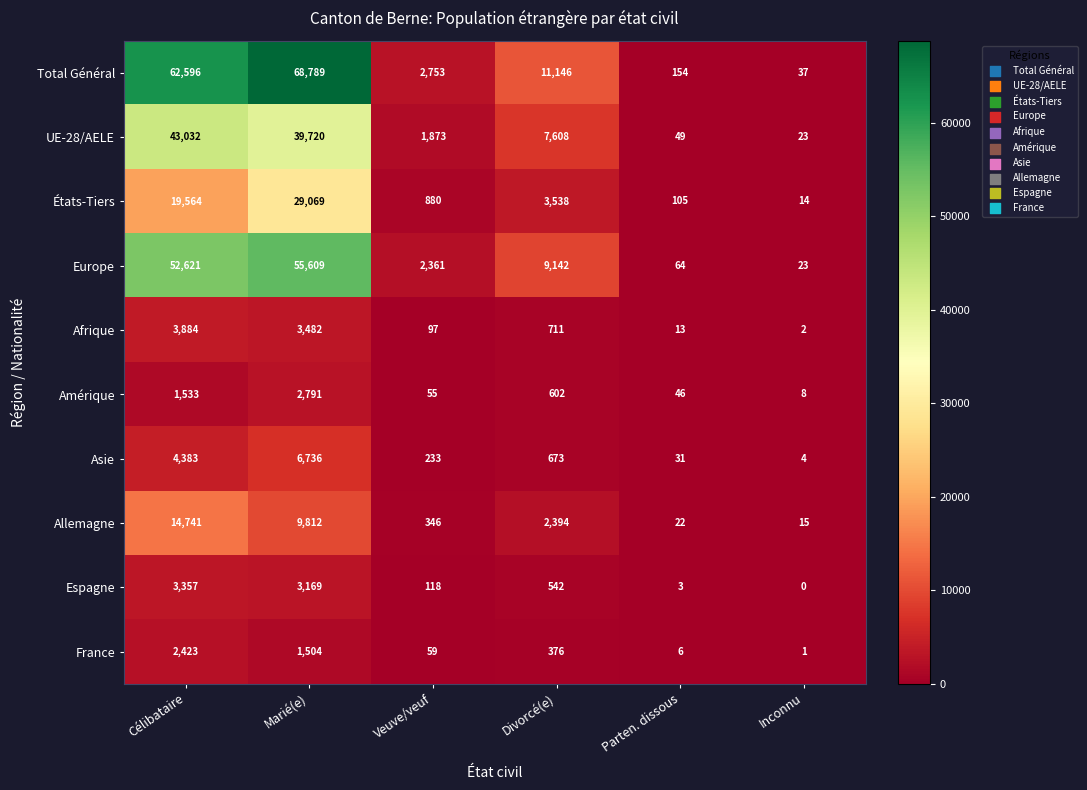

Count the number of categories in the chart.

6